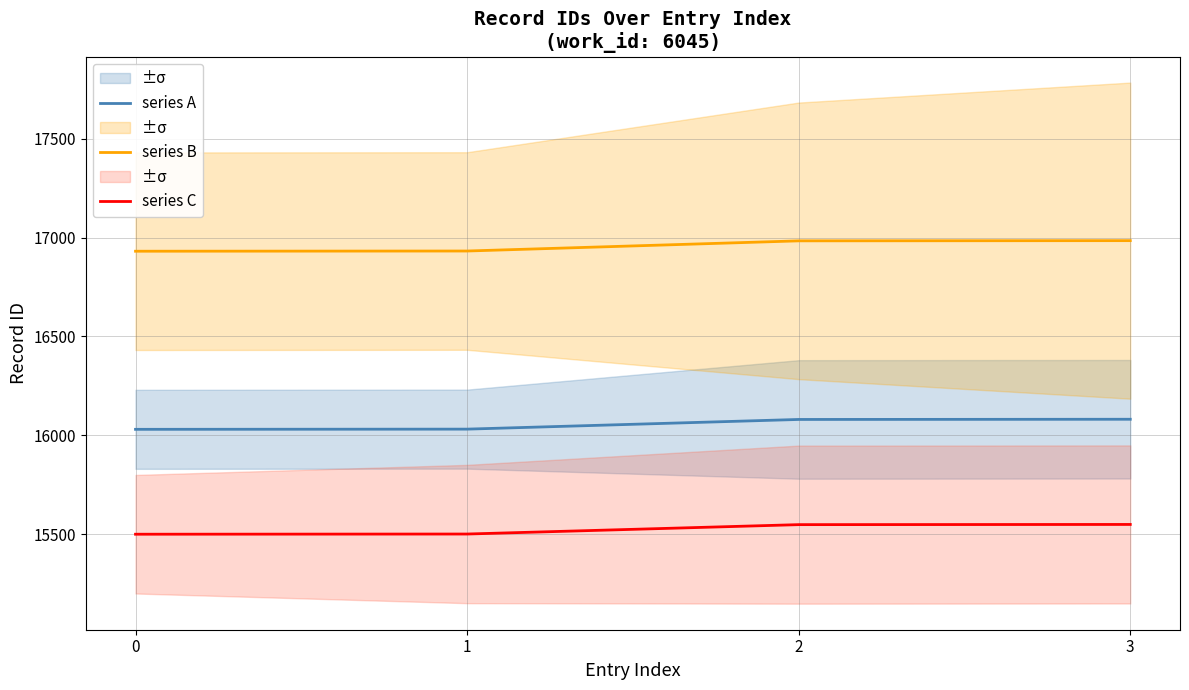

Does the chart display data point markers on the line(s)?

No